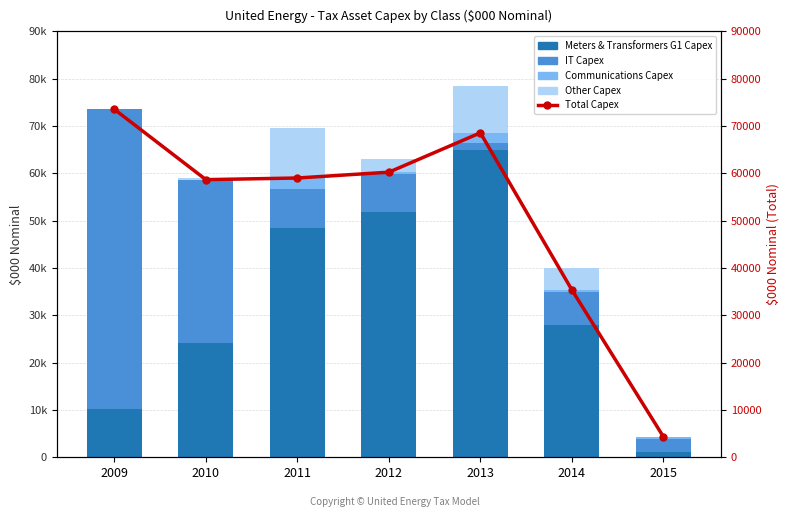

True or false: Total Capex has a value of 7381.7 at 2015.

False